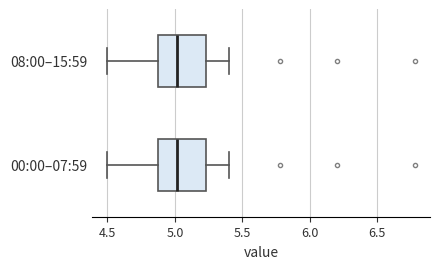

Reading bottom to top, transcribe this box plot: for each box, give where its median line is, the range the box spans, and where its two whiskers end, as read against the x-axis. The values are not printed on the chart, so give them approximately, as read against the axis.

00:00–07:59: median 5.00, box 4.85 to 5.25, whiskers 4.50 to 5.40
08:00–15:59: median 5.00, box 4.85 to 5.25, whiskers 4.50 to 5.40